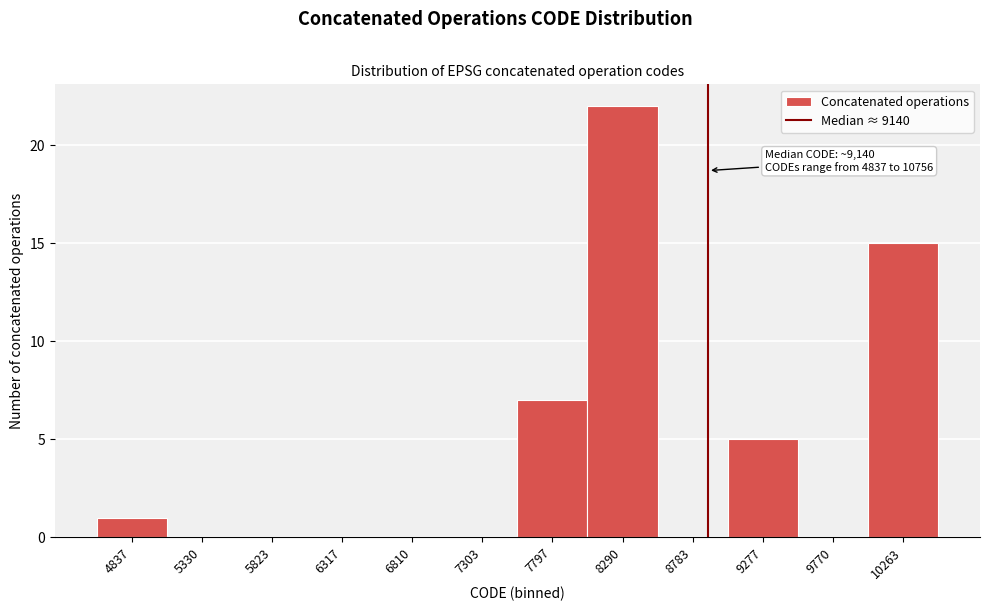

Reading left to right, what are all the values shown in this chart?

4837=1	5330=0	5823=0	6317=0	6810=0	7303=0	7797=7	8290=22	8783=0	9277=5	9770=0	10263=15